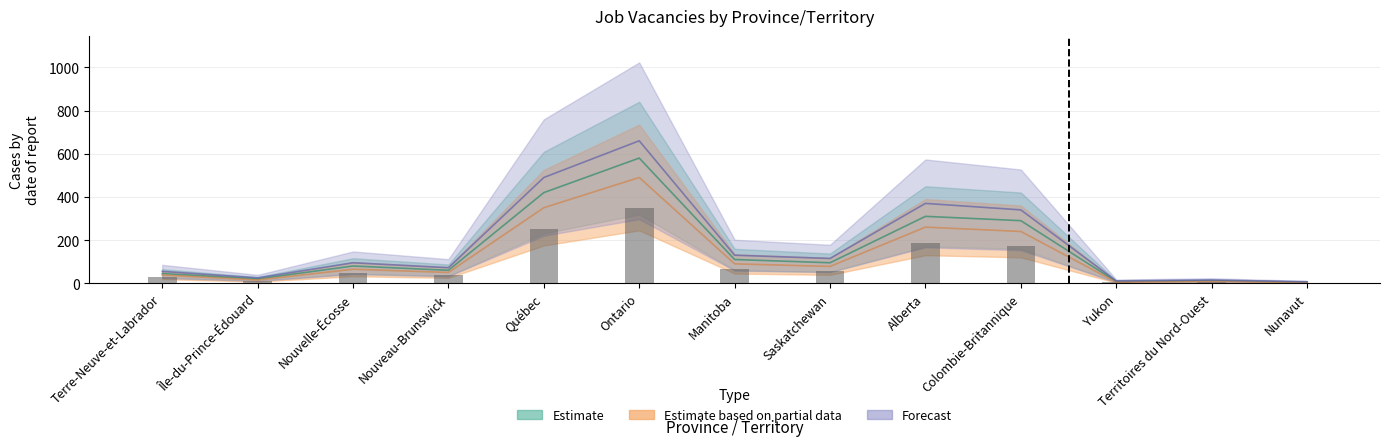

At how many categories does at least one series exceed 422?

2